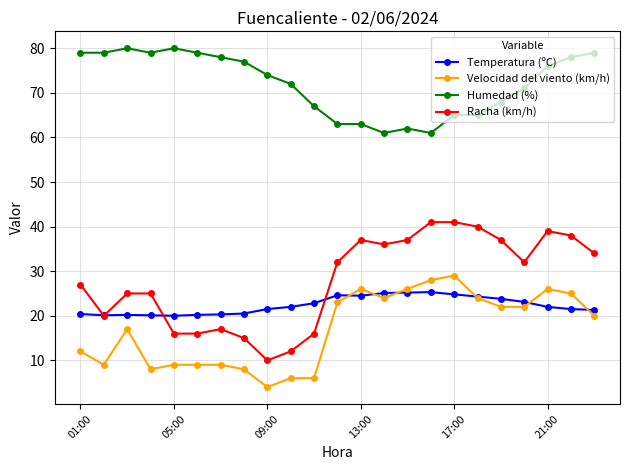

Which series has the largest total across all categories?

Humedad (%)